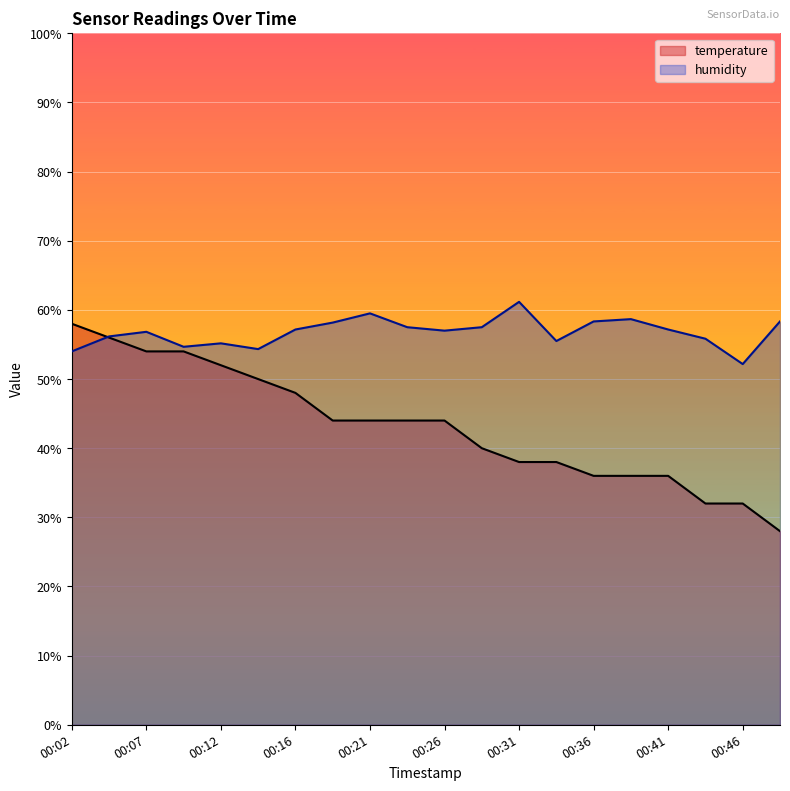

True or false: humidity and temperature cross at least once.

True